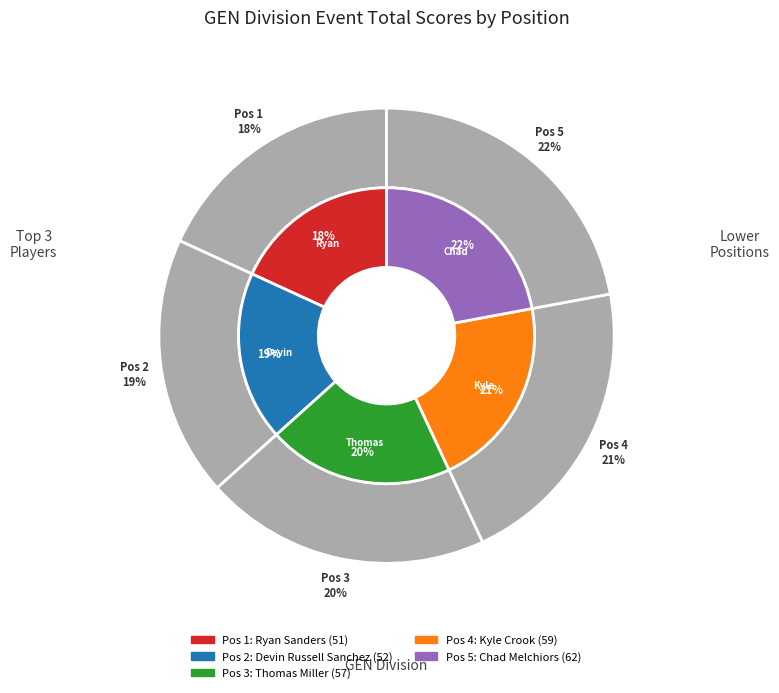

True or false: 2 accounts for 19% of the total.

True